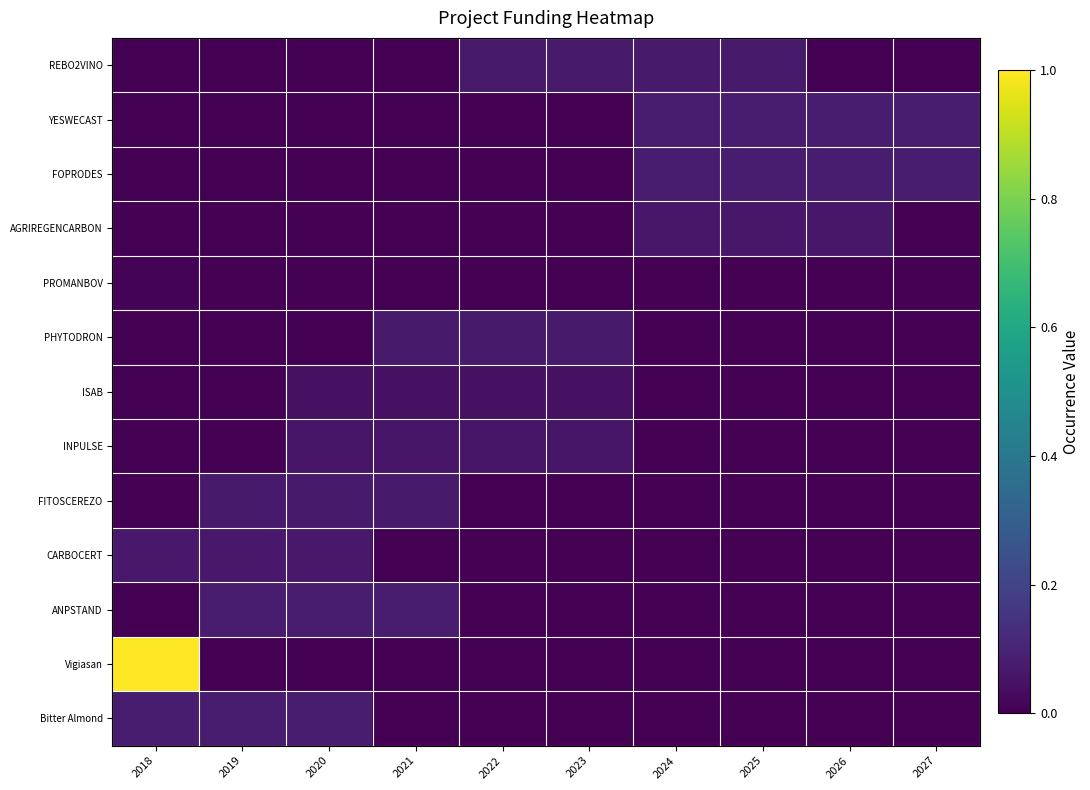

Which series has the largest total across all categories?

Vigiasan